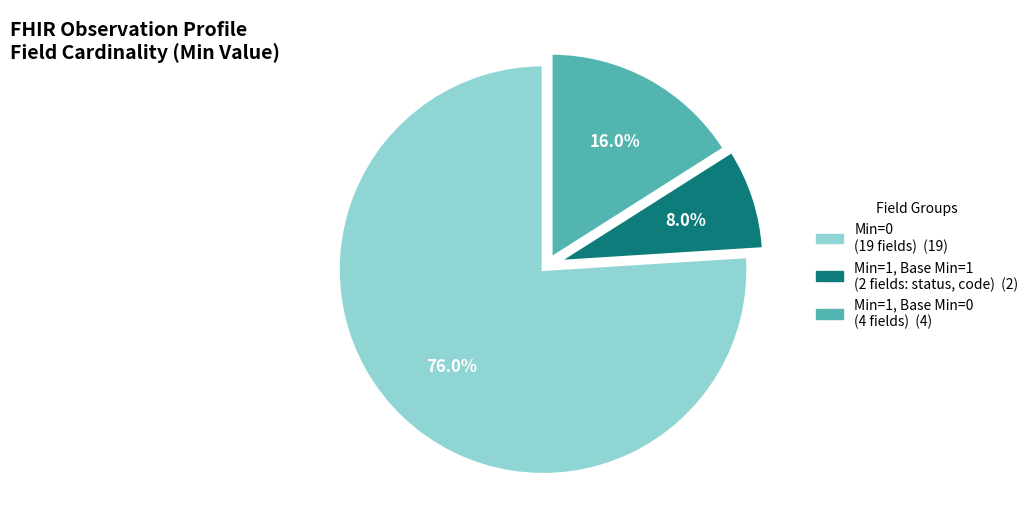

Is there any slice that represents more than half of the pie?

Yes